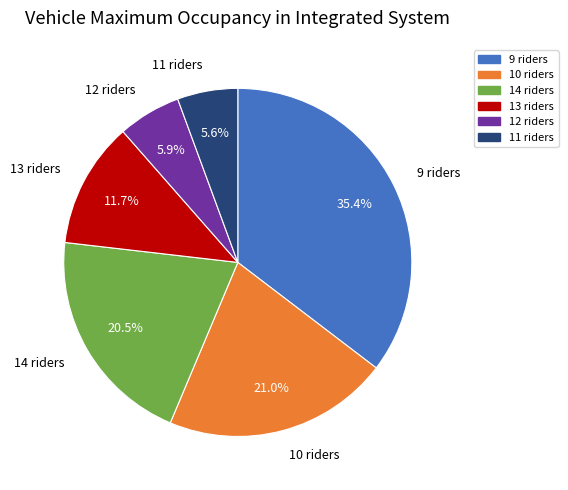

Which category has the biggest portion of the pie?

9 riders